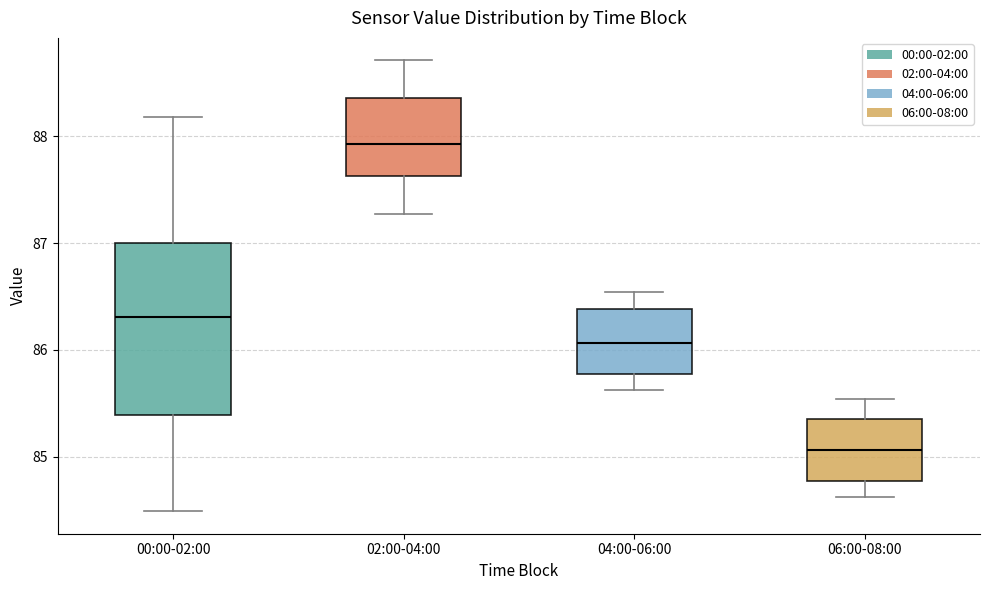

Where does the upper whisker of the box for 02:00-04:00 end on the y-axis? The values are not printed on the chart, so give them approximately, as read against the axis.

88.7